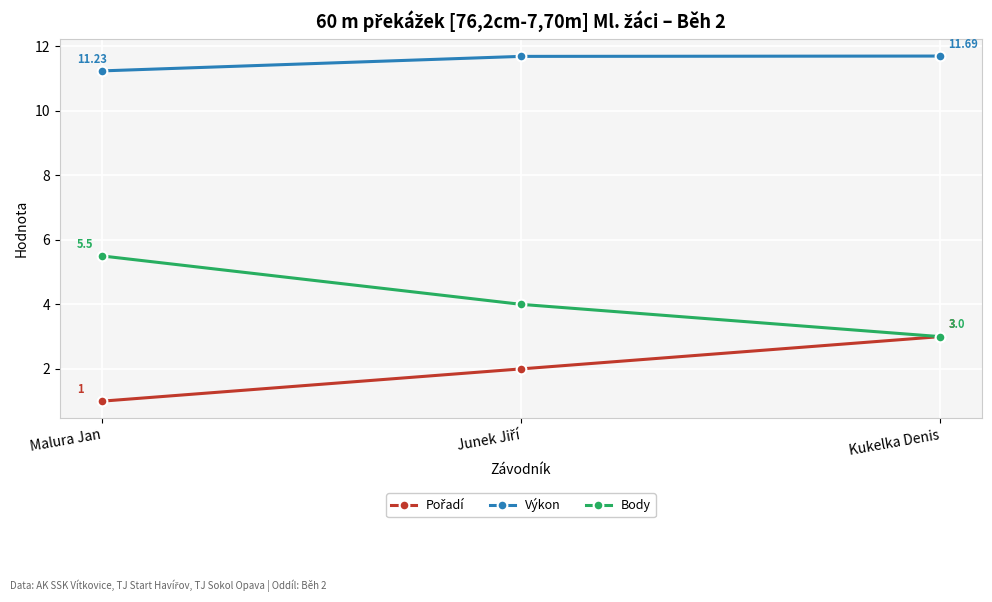

At how many categories does at least one series exceed 11?

3